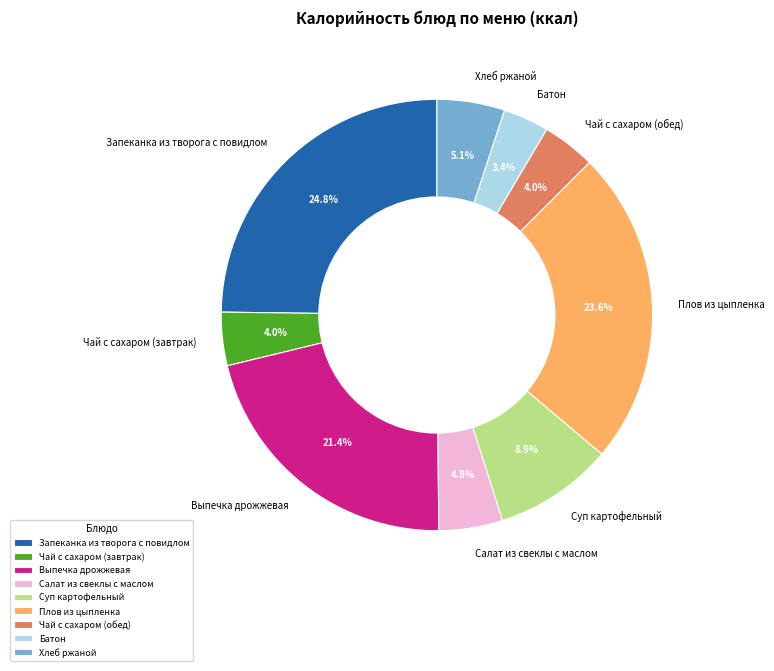

Which category has the biggest portion of the pie?

Запеканка из творога с повидлом